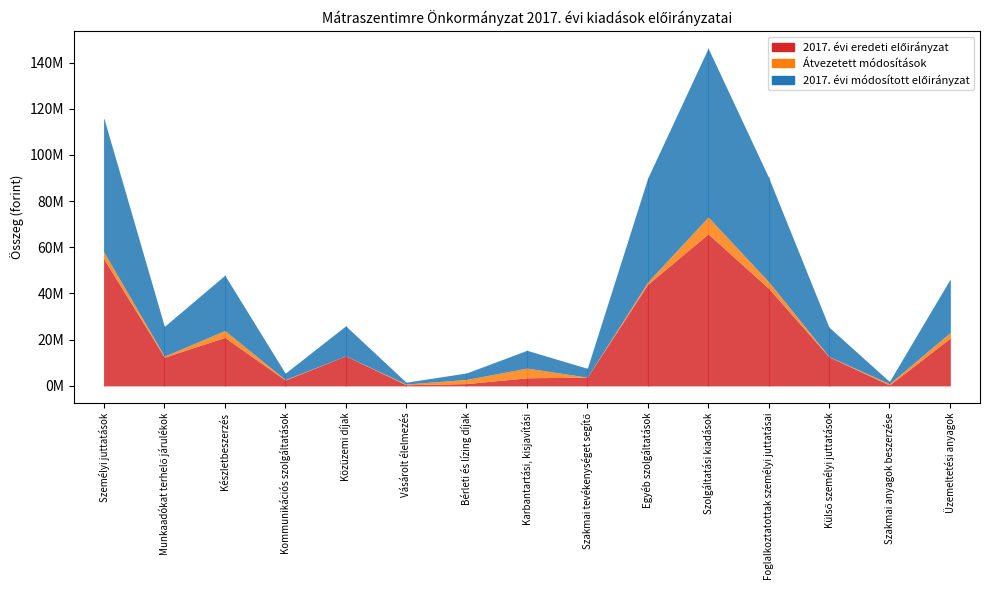

True or false: 2017. évi eredeti előirányzat has more than 0 points higher than both neighbors.

True